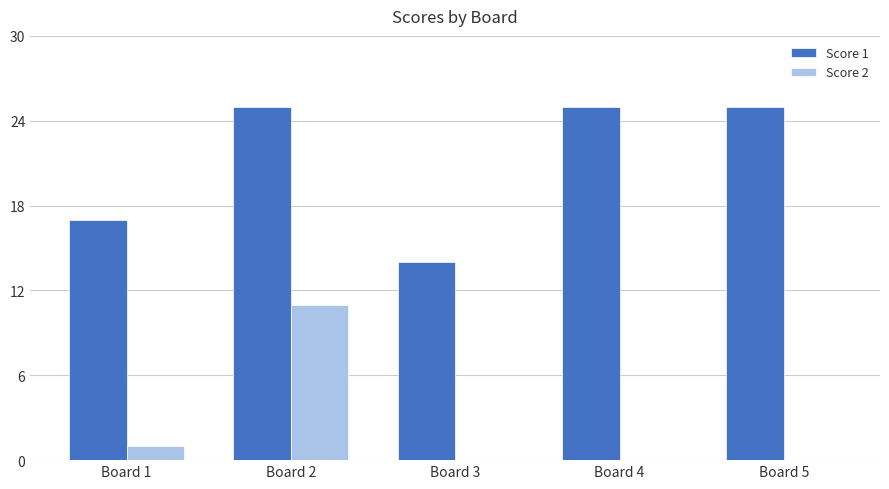

Reading left to right, list all the values displayed in this chart.

Score 1: Board 1=17	Board 2=25	Board 3=14	Board 4=25	Board 5=25
Score 2: Board 1=1	Board 2=11	Board 3=0	Board 4=0	Board 5=0